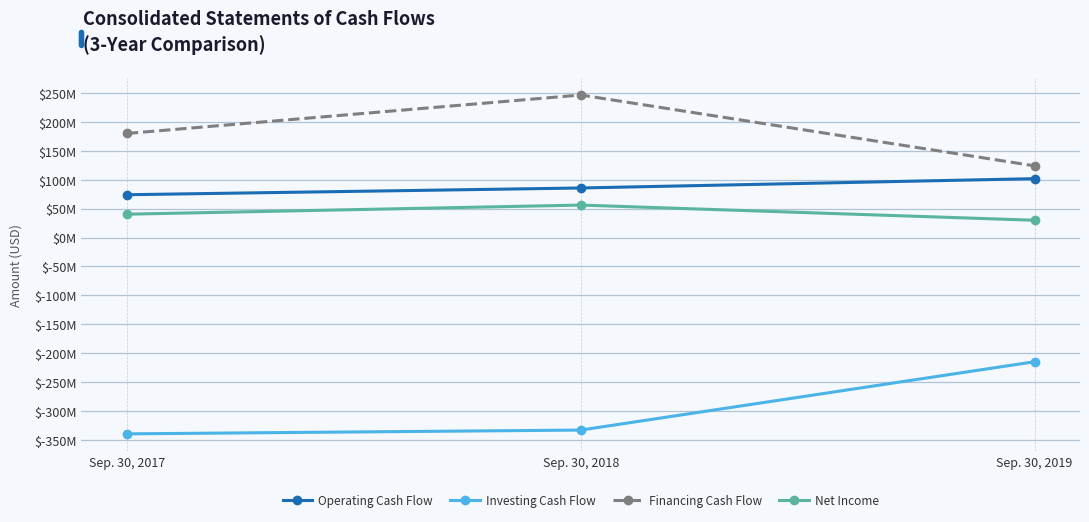

At which category is the sum across all series the highest?

Sep. 30, 2018